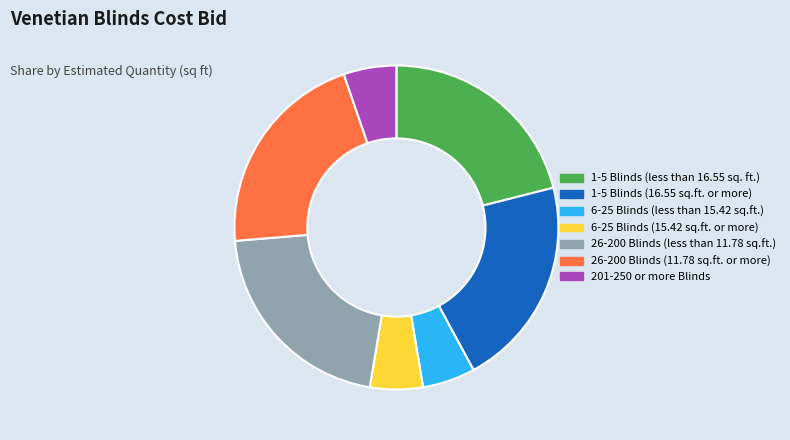

How many segments does this pie chart have?

7